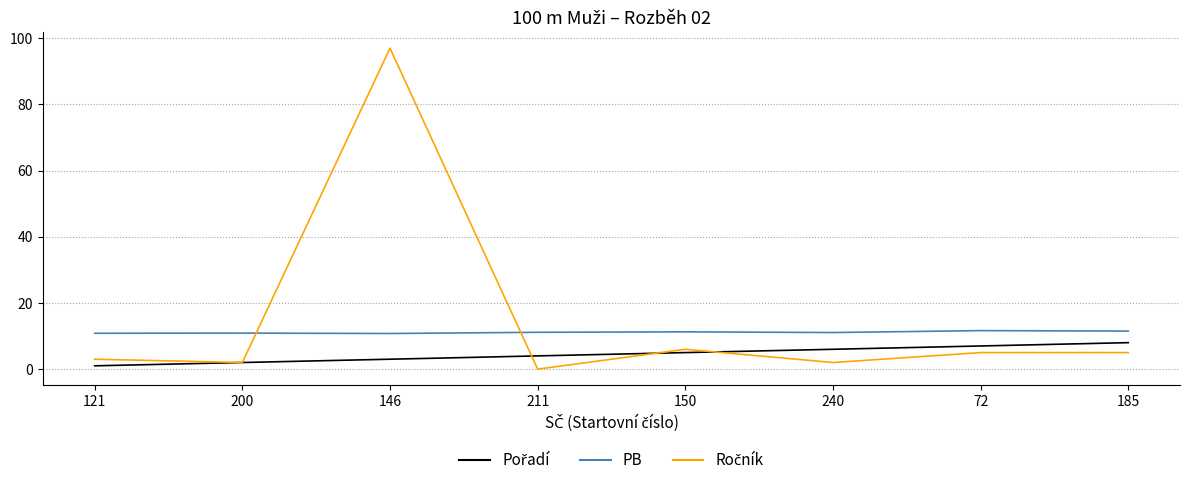

What is the approximate value of PB at 185?

11.5